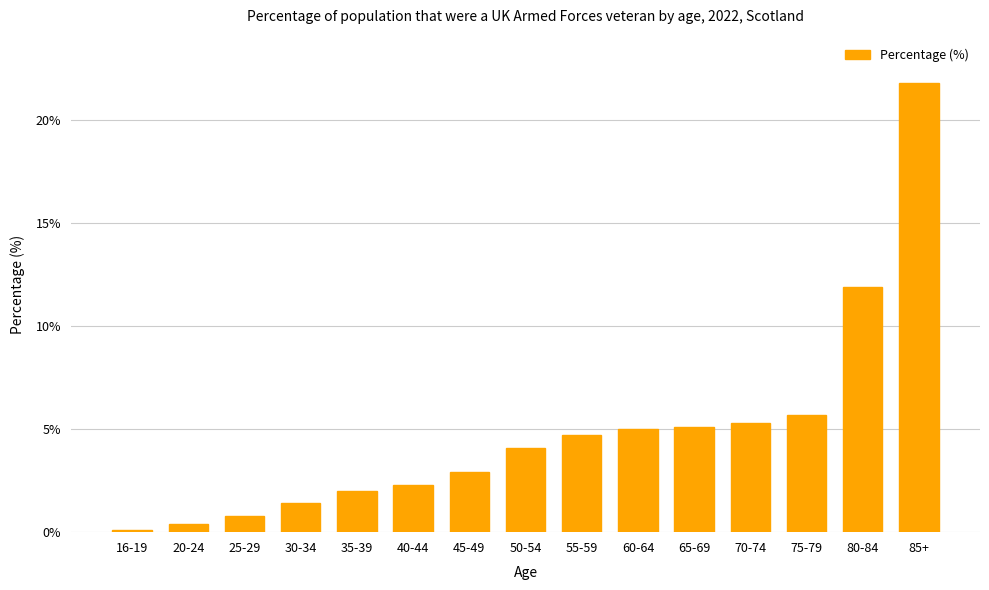

Is it true that the value at 80-84 is 3.4?

False